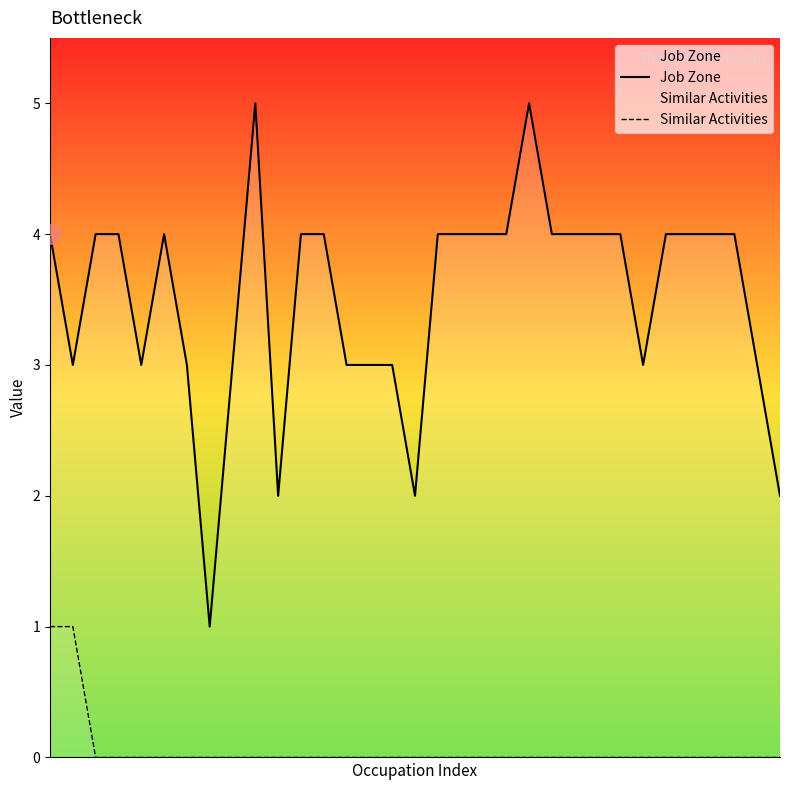

Between 17 and 28, which series saw the biggest shift?

Job Zone